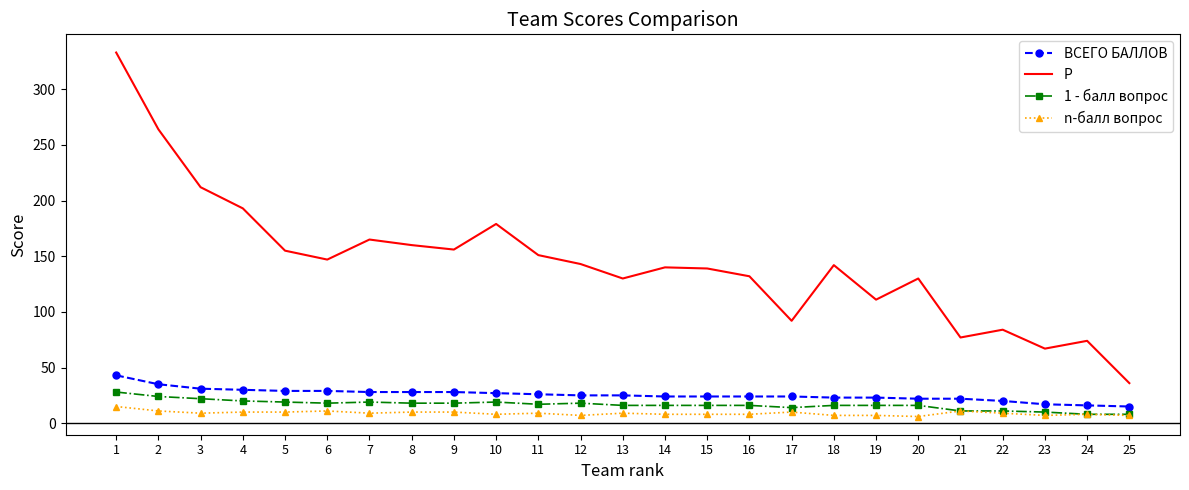

Which series has the largest total across all categories?

Р